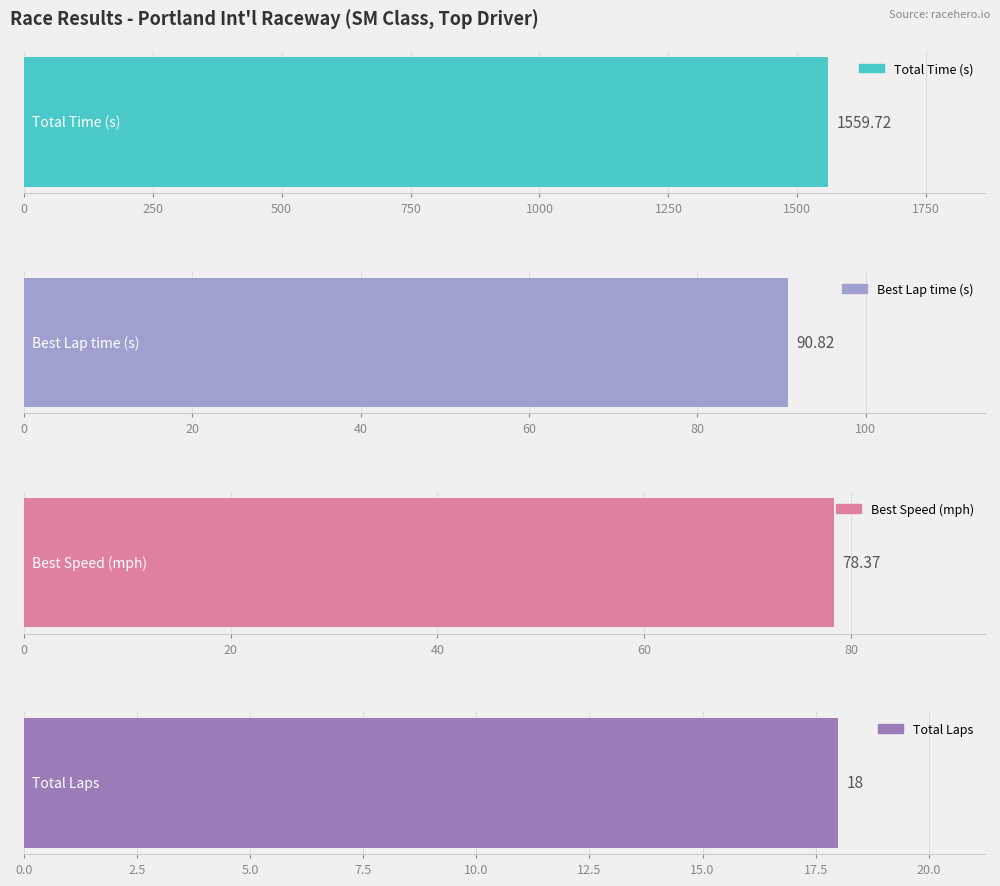

Does the chart contain stacked bars?

No